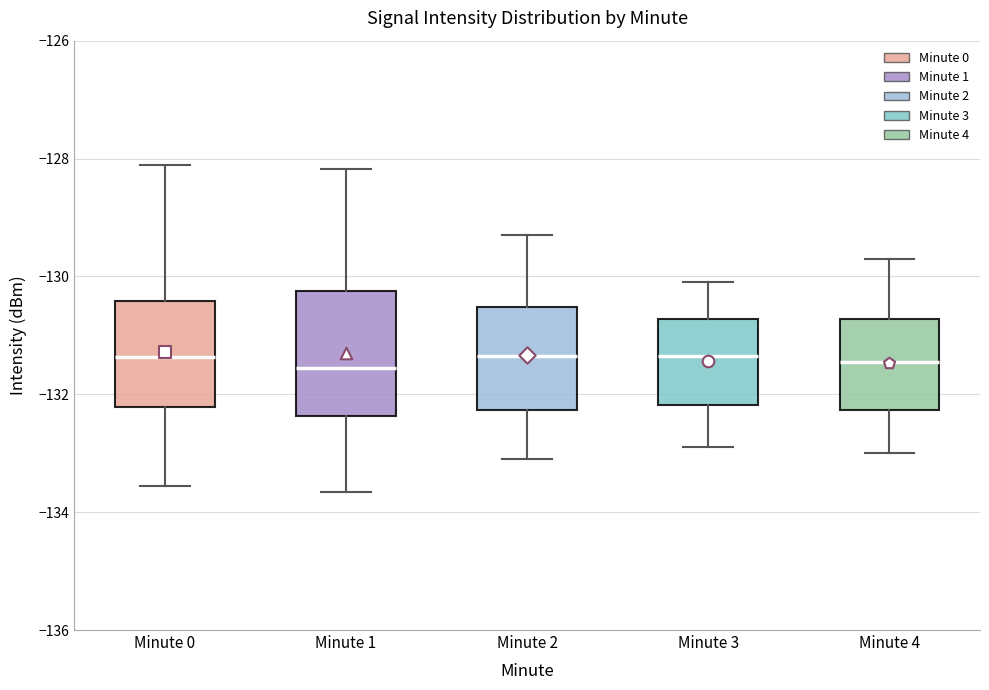

Reading left to right, read every box against the y-axis: the position of its median line, the range the box covers, and the ends of its whiskers. The values are not printed on the chart, so give them approximately, as read against the axis.

Minute 0: median -131.4, box -132.2 to -130.4, whiskers -133.6 to -128.2
Minute 1: median -131.6, box -132.4 to -130.2, whiskers -133.6 to -128.2
Minute 2: median -131.4, box -132.2 to -130.6, whiskers -133.0 to -129.2
Minute 3: median -131.4, box -132.2 to -130.8, whiskers -132.8 to -130.0
Minute 4: median -131.4, box -132.2 to -130.8, whiskers -133.0 to -129.6